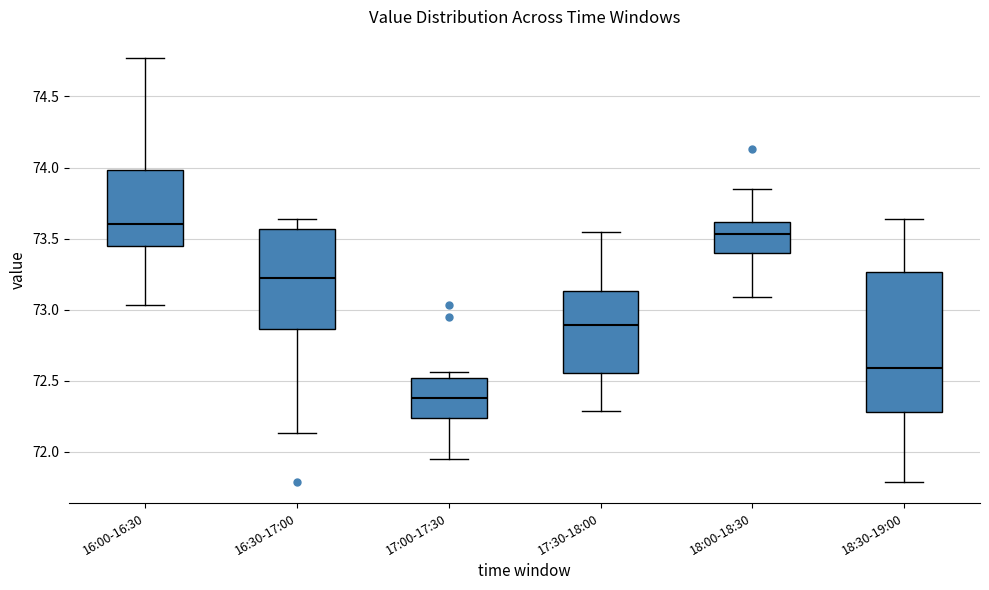

Which box's median line is the highest?

16:00-16:30